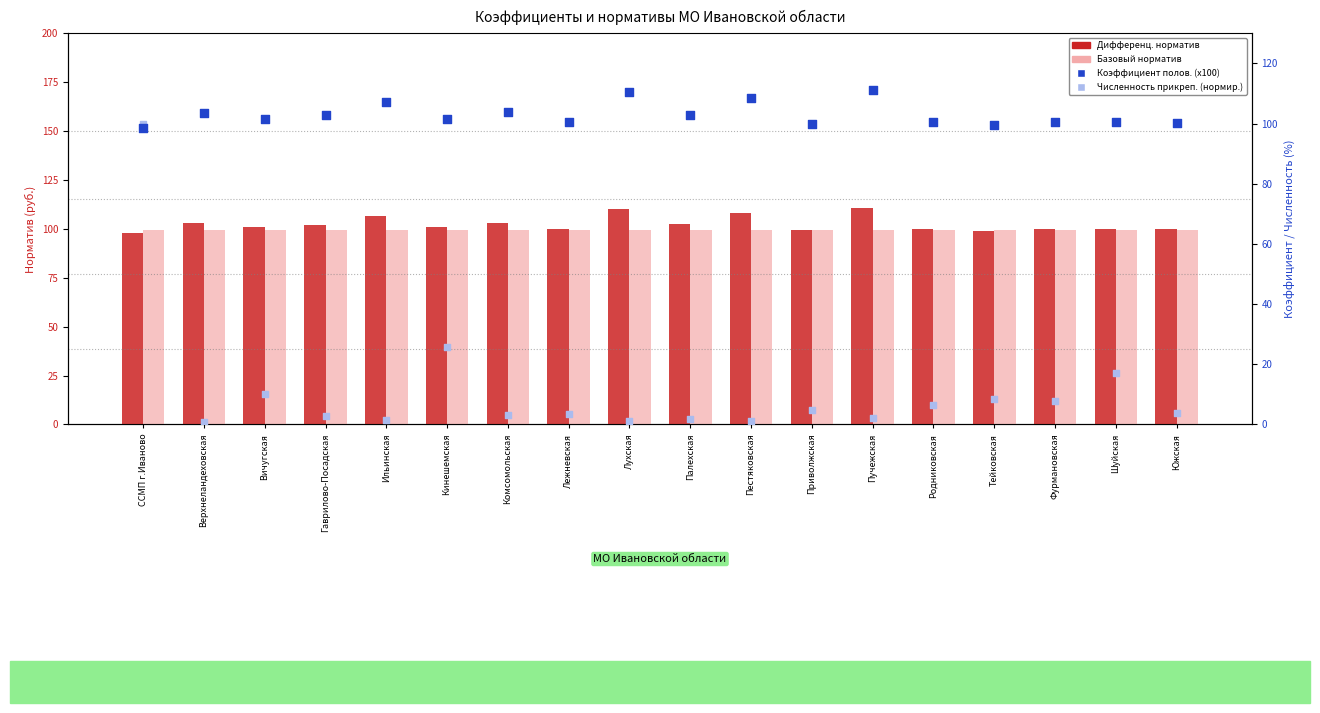

Which series contains the highest Y value?

Коэффициент половозрастного (x100)